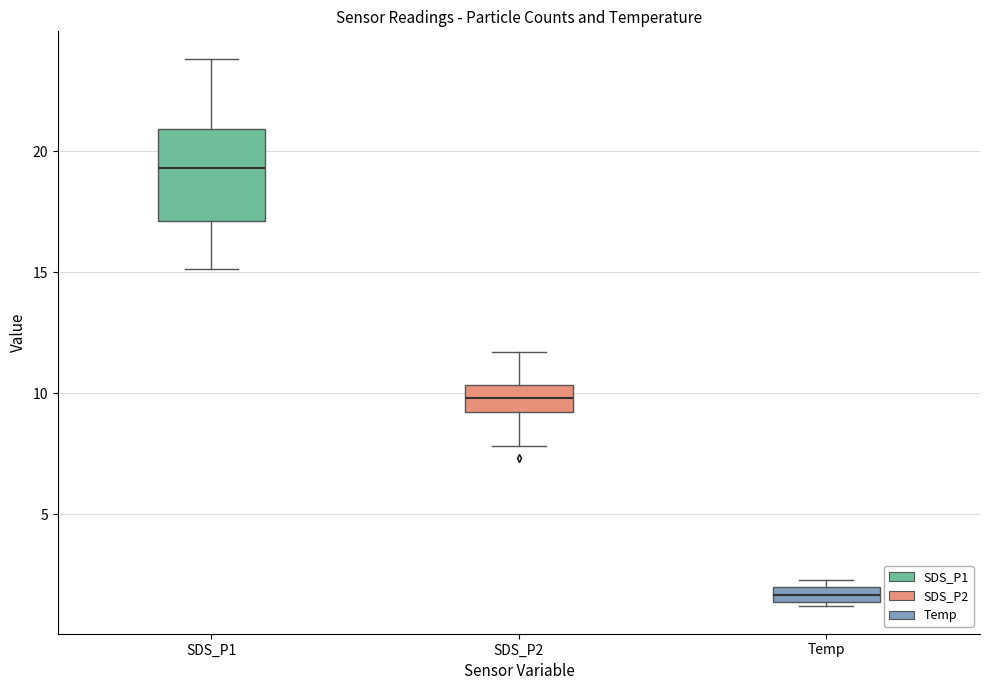

Where is the lower edge of the box for SDS_P2 on the y-axis? The values are not printed on the chart, so give them approximately, as read against the axis.

9.0